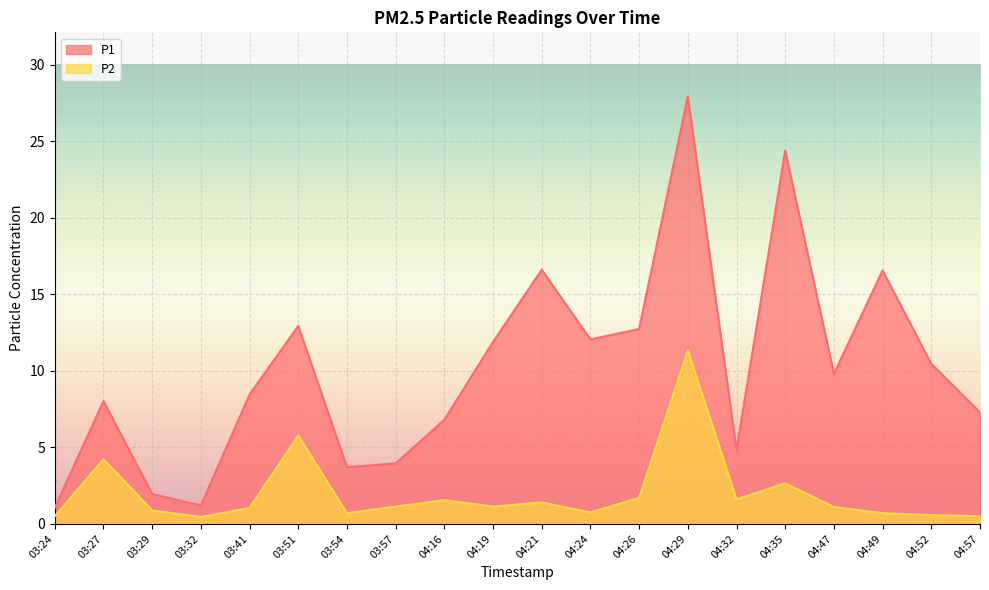

At which label is P2 closest to 5?

03:51